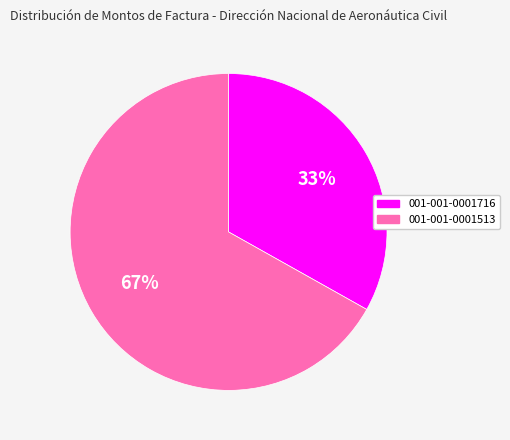

To the nearest percent, what is the difference between the 001-001-0001716 and 001-001-0001513 slice percentages?

34%